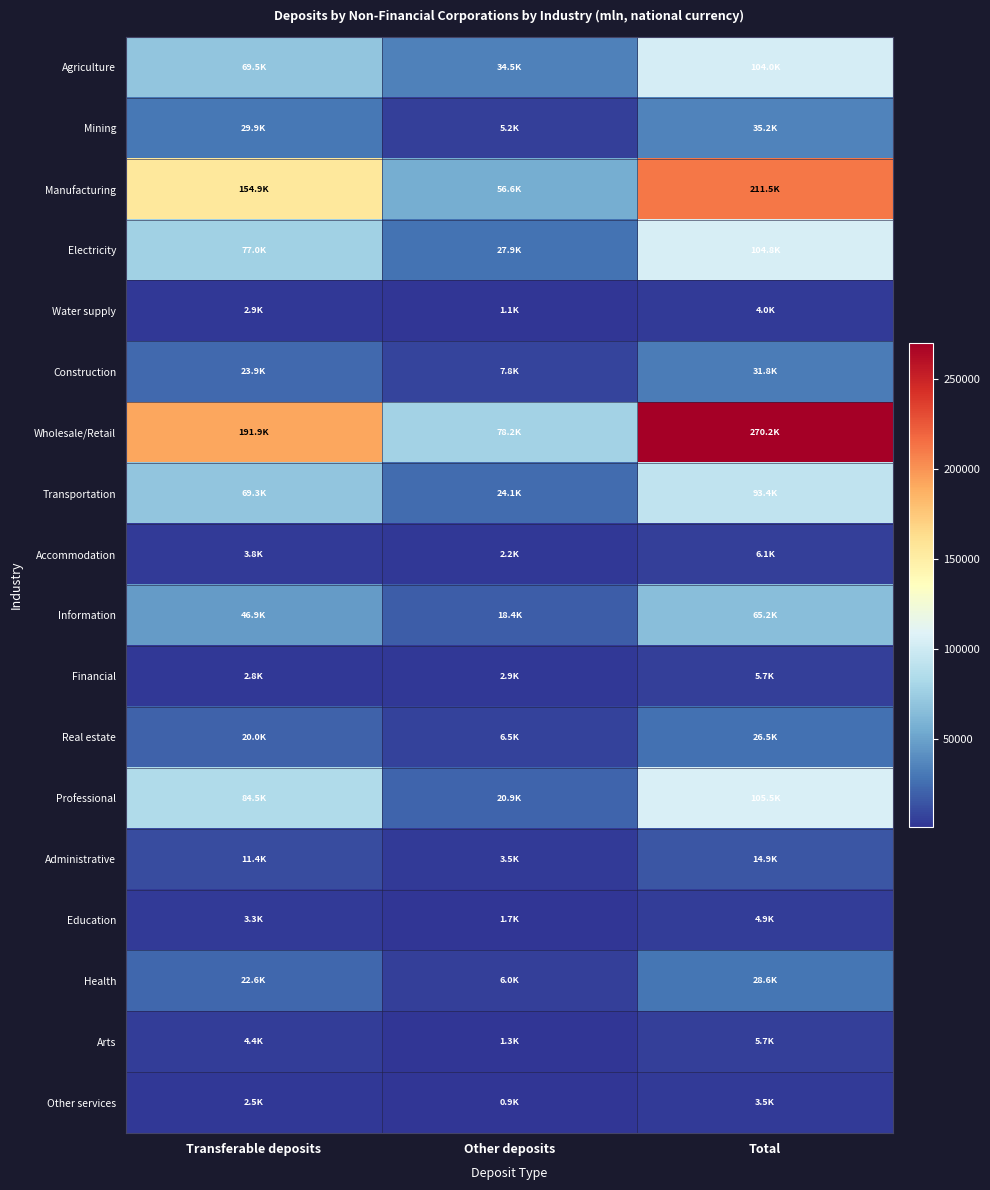

What is the total value across all series at Total?

1121314.2